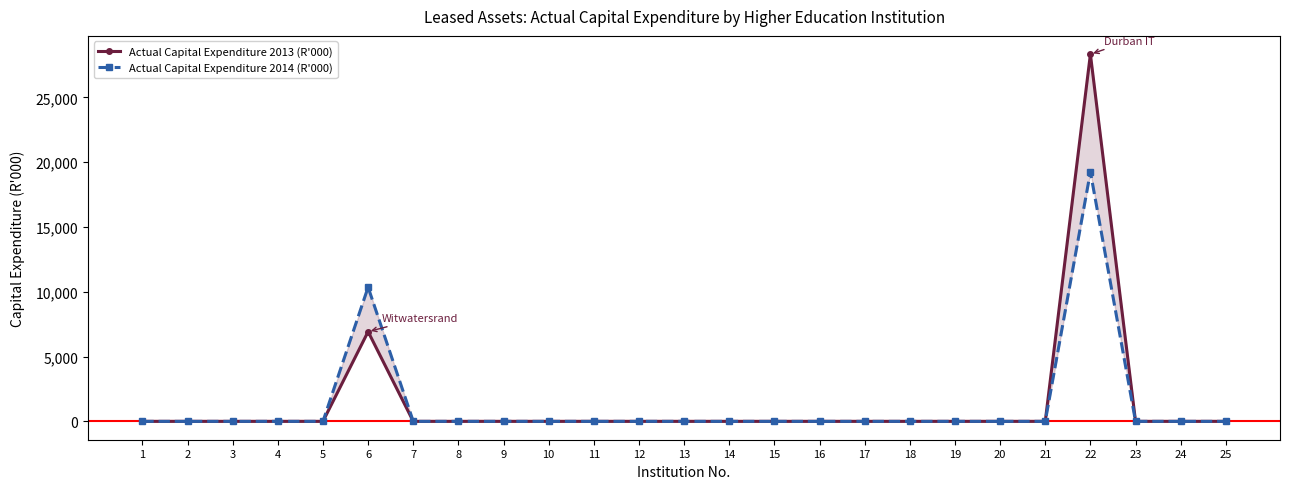

True or false: Actual Capital Expenditure 2013 (R'000) has more than 0 interior local peaks.

True